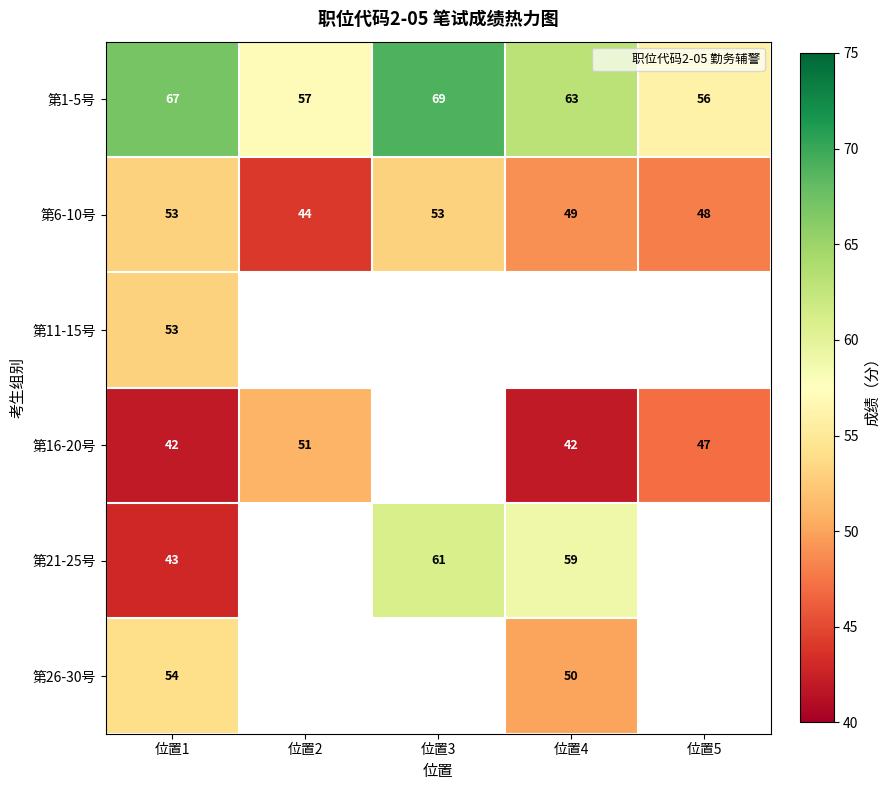

Which series has the largest range (max minus min)?

第21-25号